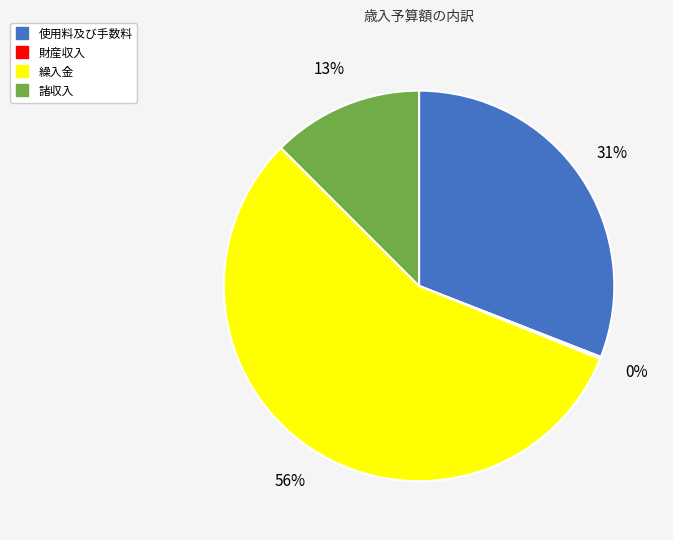

To the nearest percent, what portion does 使用料及び手数料 represent?

31%